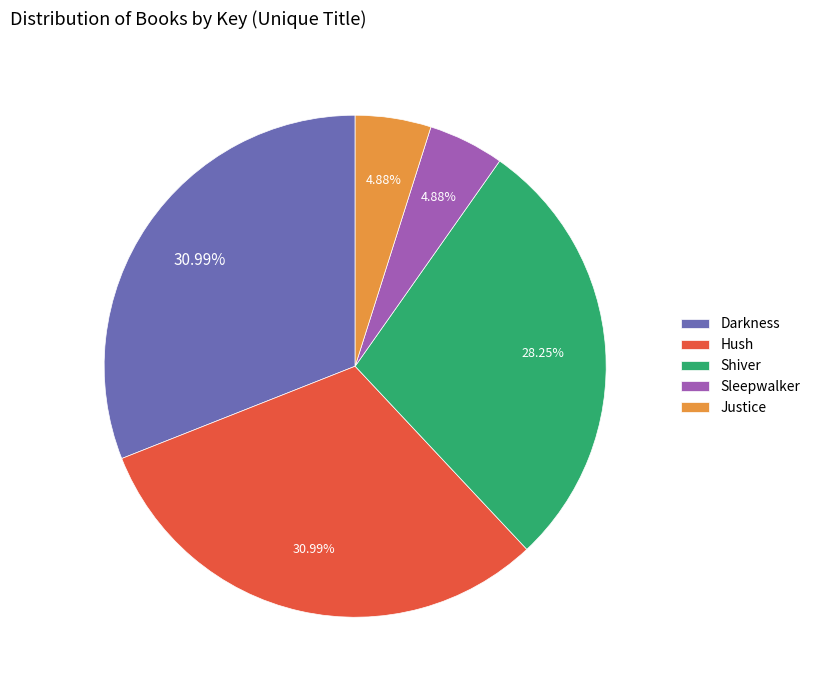

Count the number of slices in the pie.

5